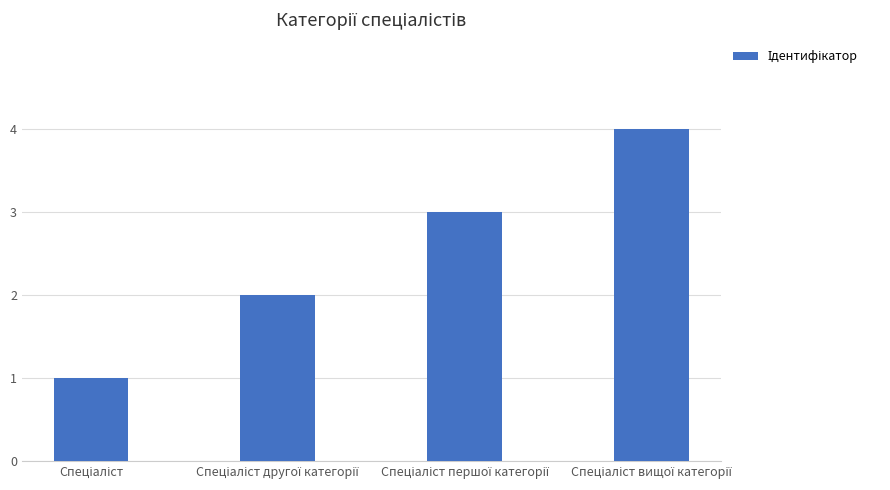

What is the maximum value shown in the chart?

4